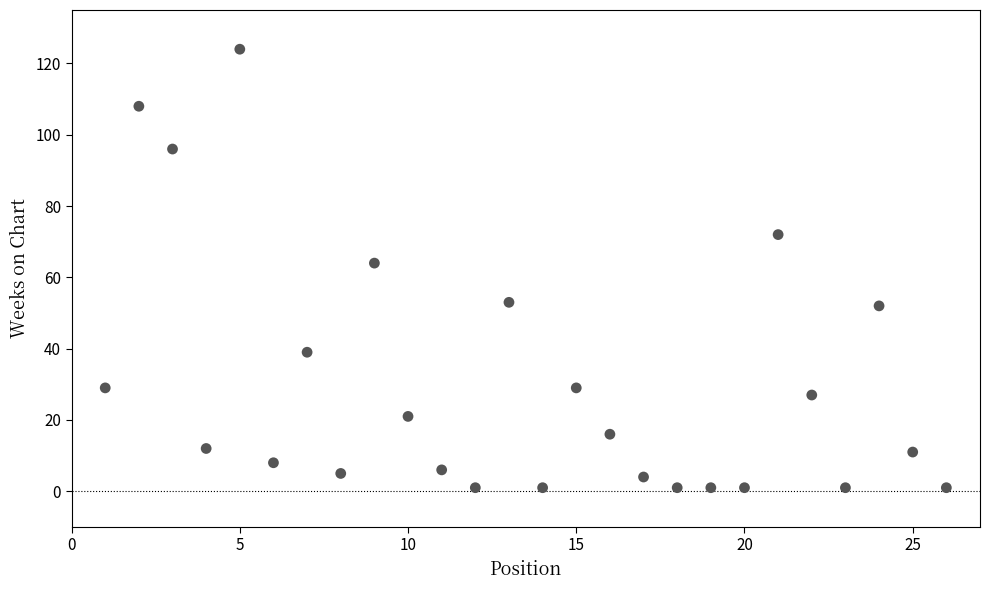

What Y value in the scatter plot is closest to 62?

64